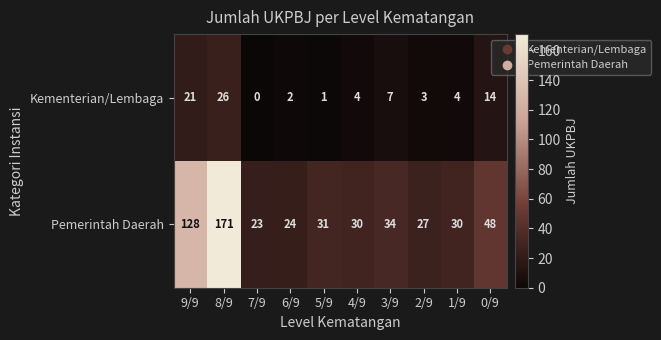

The Pemerintah Daerah series shows 128 at 9/9. True or false?

True